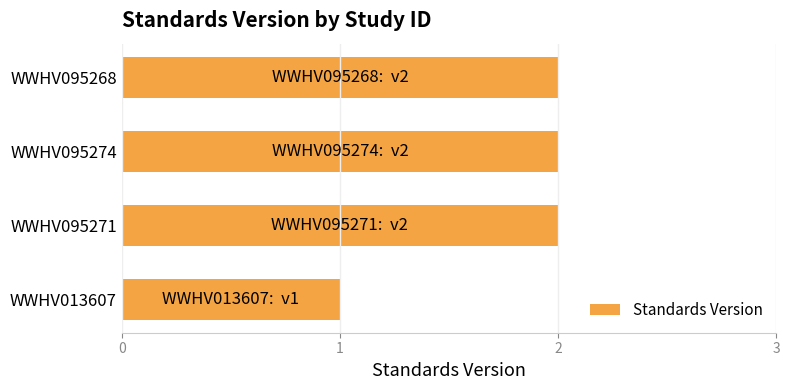

At which category does the chart reach its minimum across all series?

WWHV013607